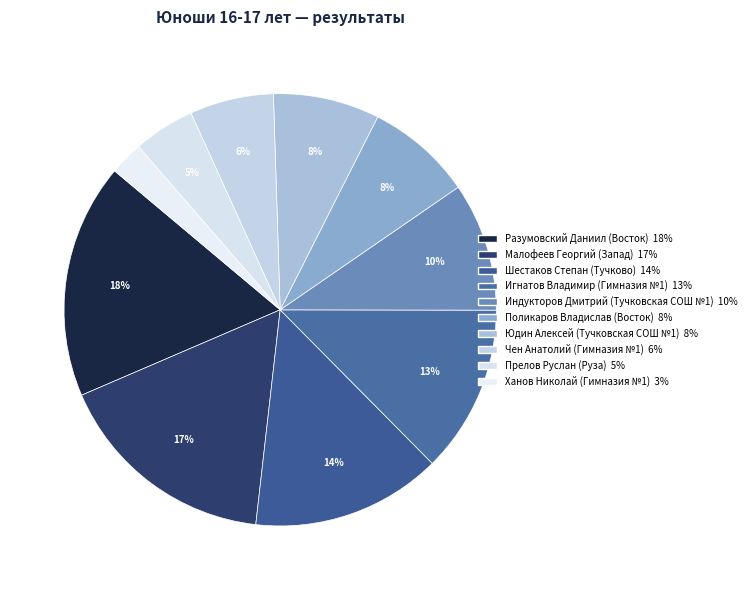

Which category has the smallest portion of the pie?

Ханов Николай
(Гимназия №1)